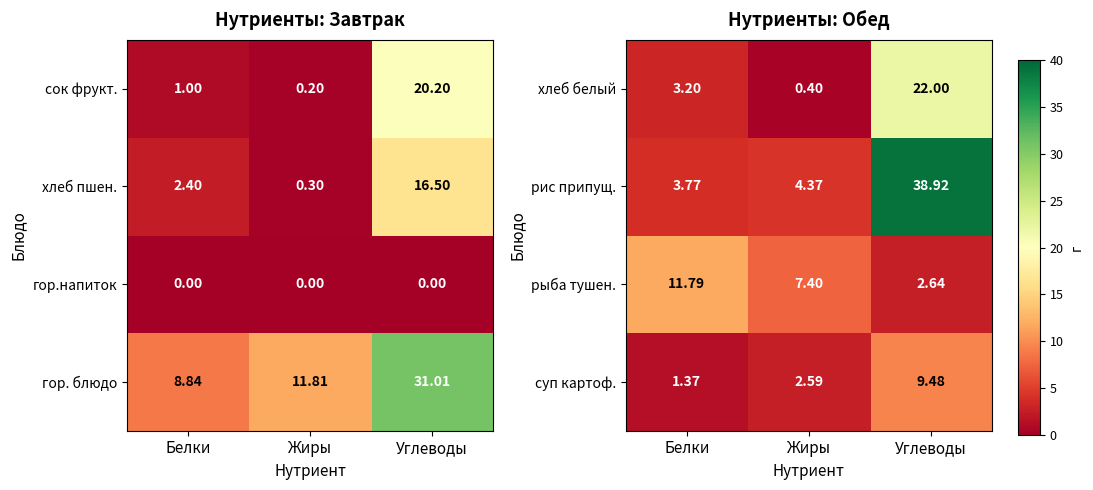

At how many categories does at least one series exceed 3?

3